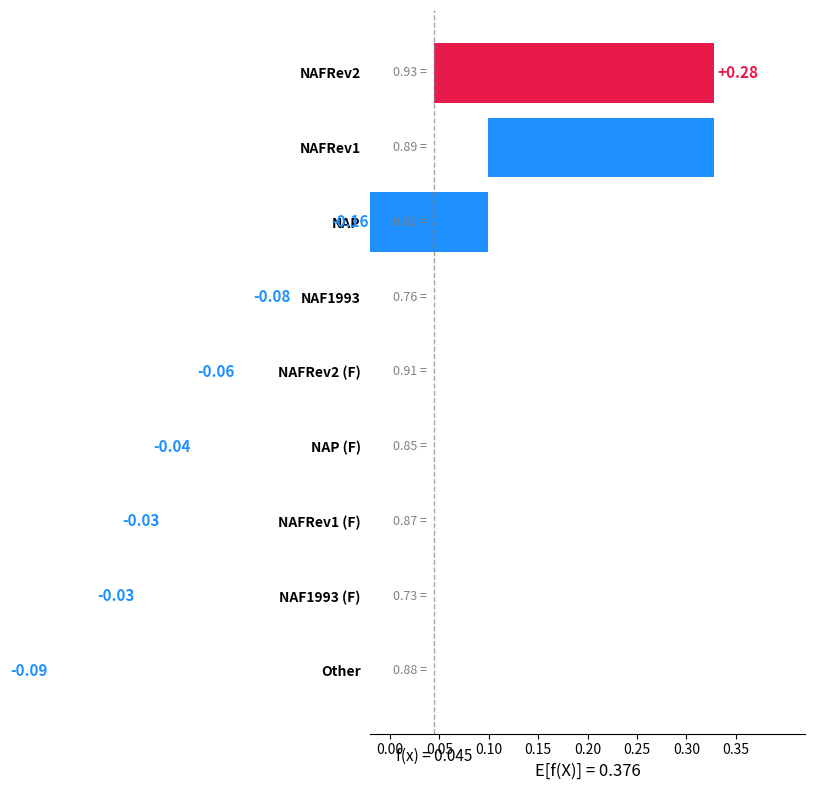

What position from the left is 0.15?

4